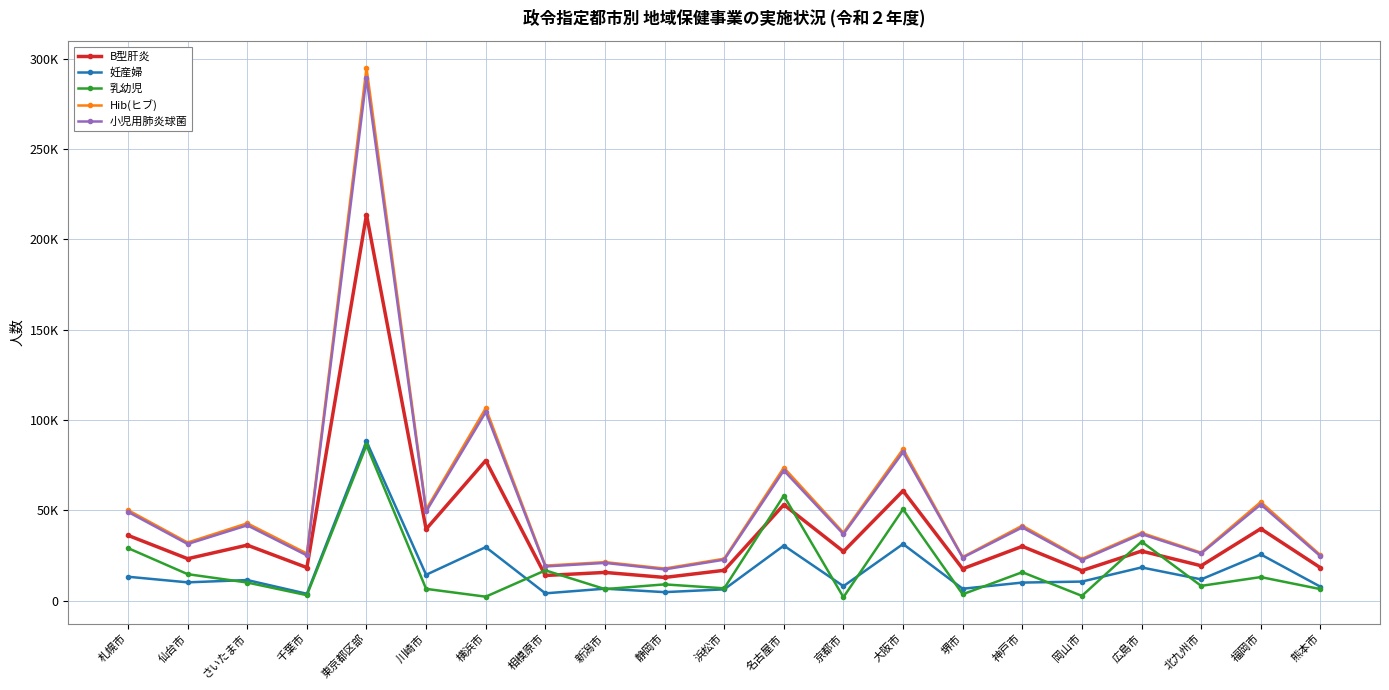

What is the greatest value displayed?

294998